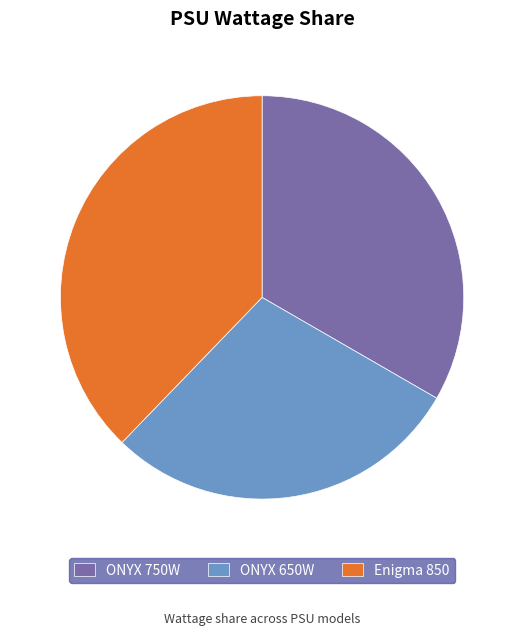

Between ONYX 750W and Enigma 850, which is larger?

Enigma 850